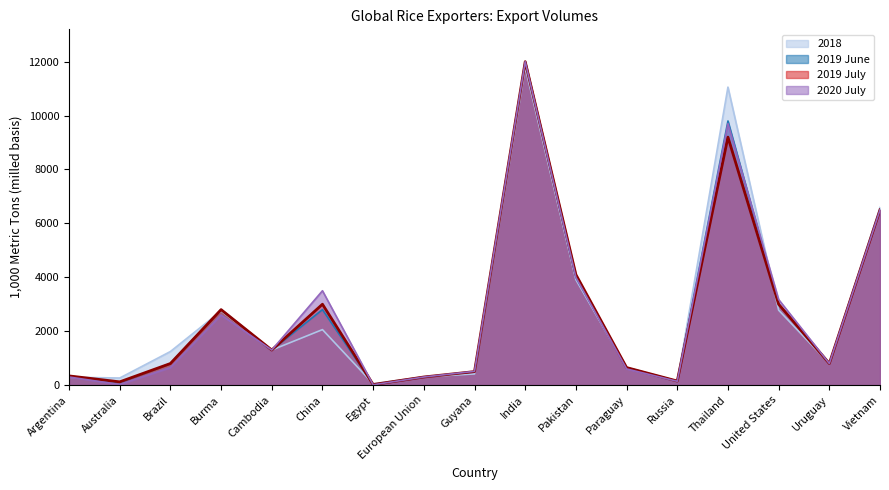

What position from the right is China?

12